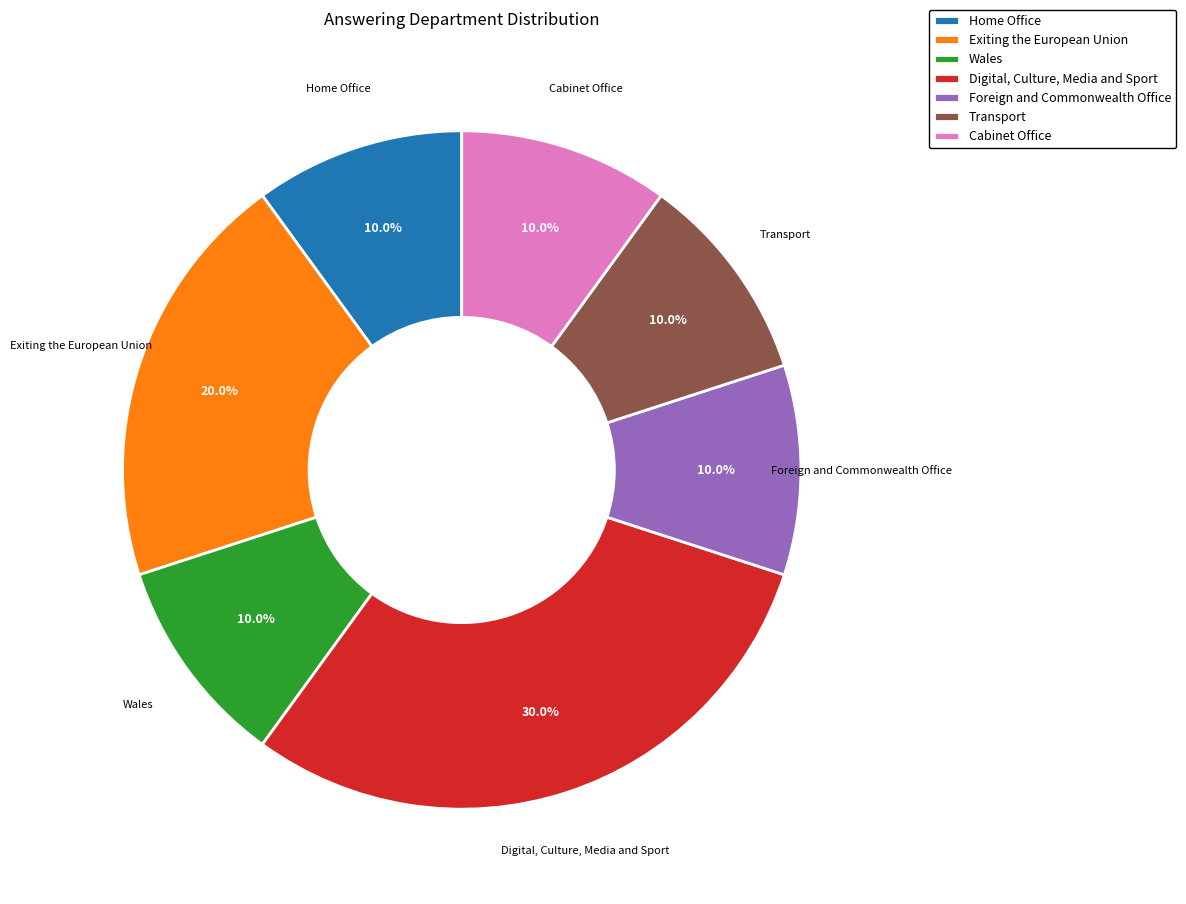

What percentage is the Foreign and Commonwealth Office slice, to the nearest percent?

10%